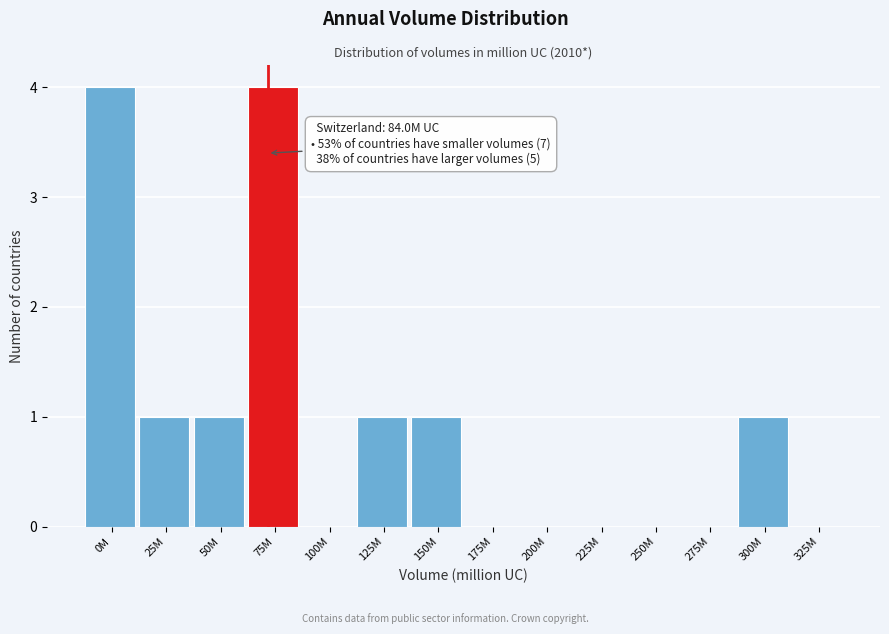

Reading left to right, transcribe all the data shown in this chart.

0M=4	25M=1	50M=1	75M=4	100M=0	125M=1	150M=1	175M=0	200M=0	225M=0	250M=0	275M=0	300M=1	325M=0